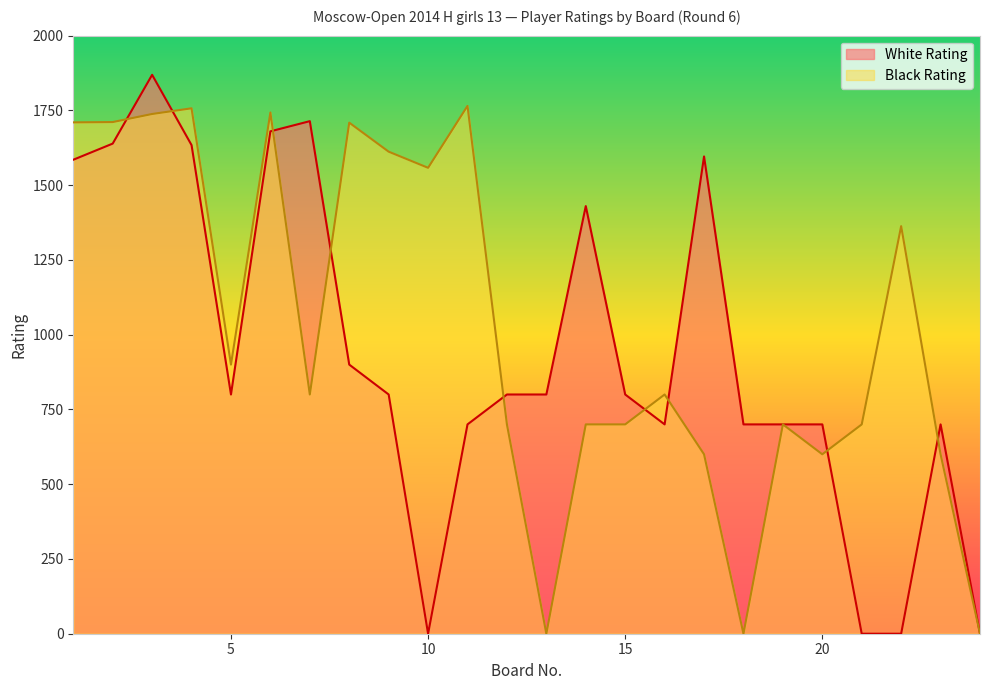

How many interior local valleys does the White Rating series have?

3